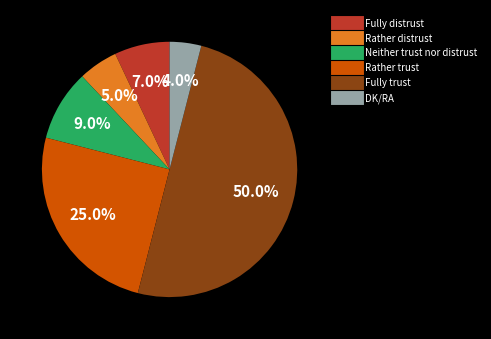

Which slice is the smallest?

DK/RA